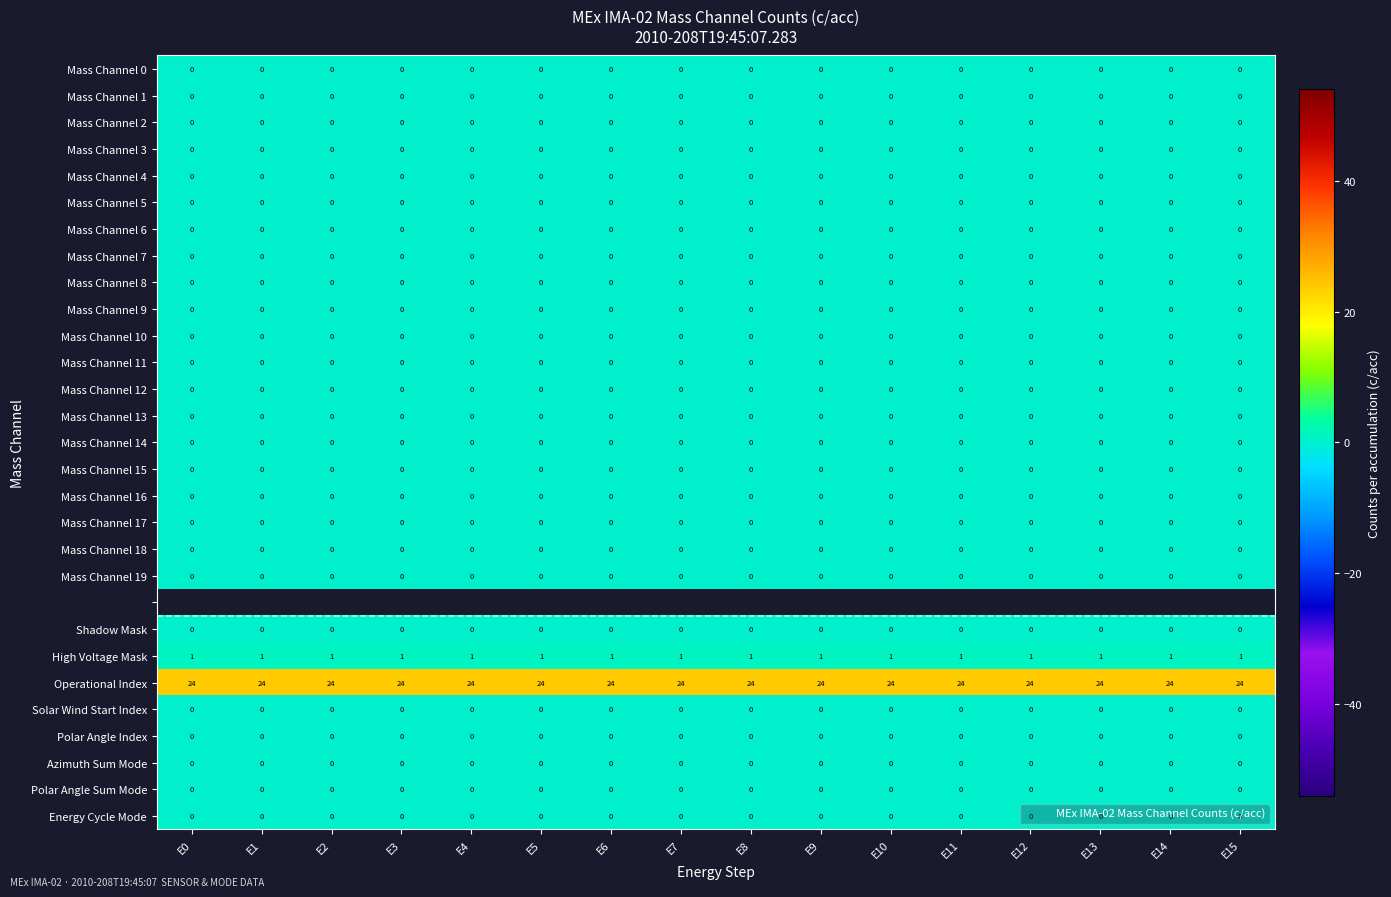

Count the number of categories in the chart.

16